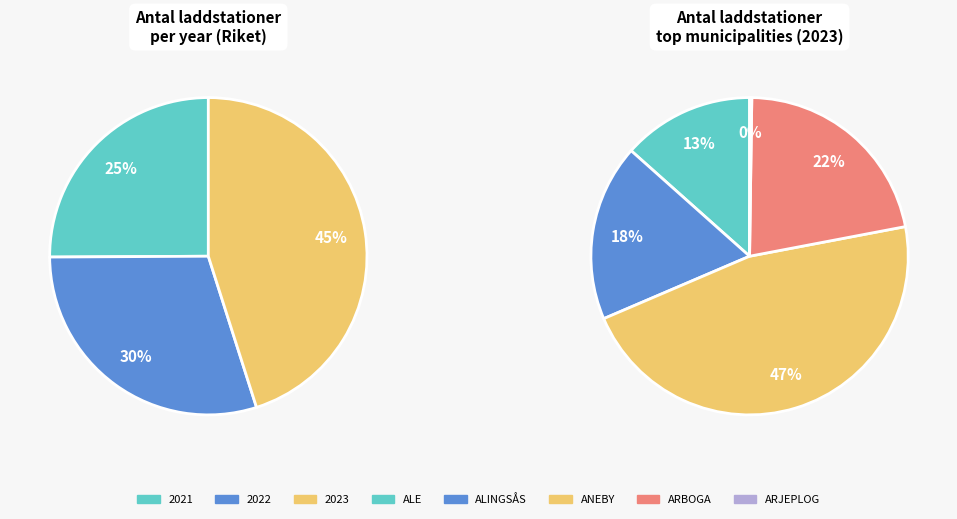

Which category has the smallest portion of the pie?

2021